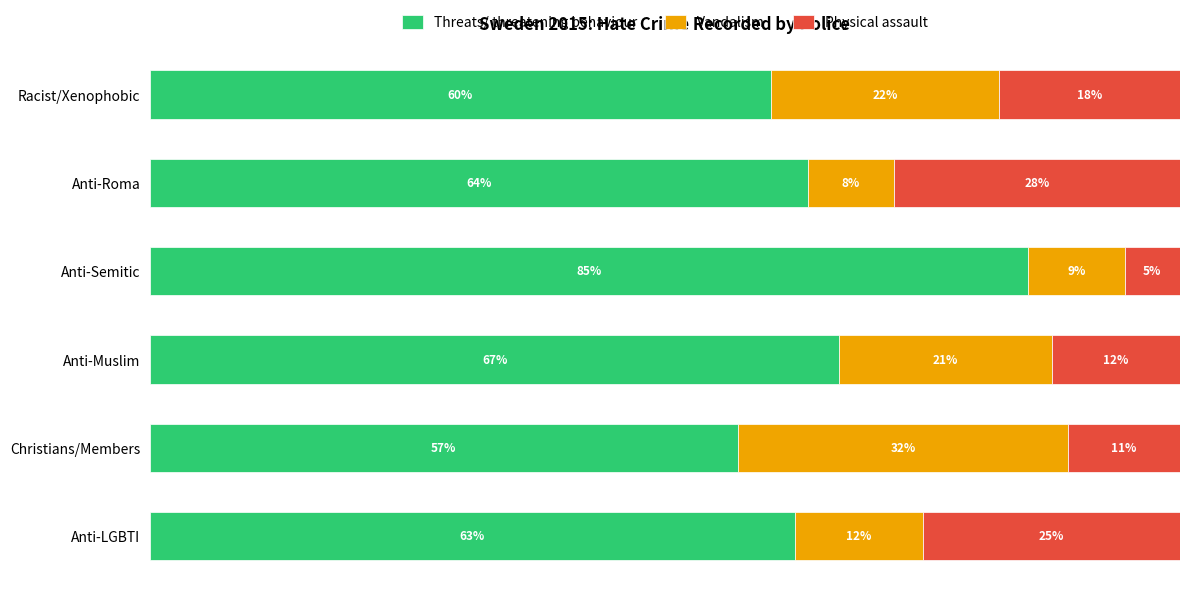

What are all the series names shown in the legend?

Threats/ threatening behaviour, Vandalism, Physical assault